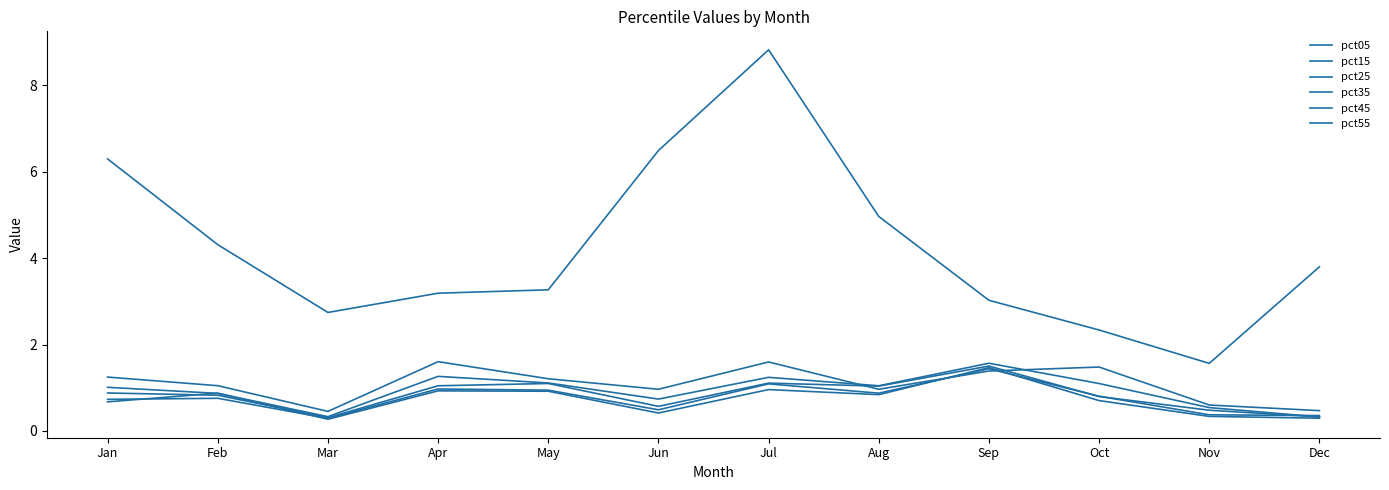

At which label does pct15 first exceed 1?

Jan